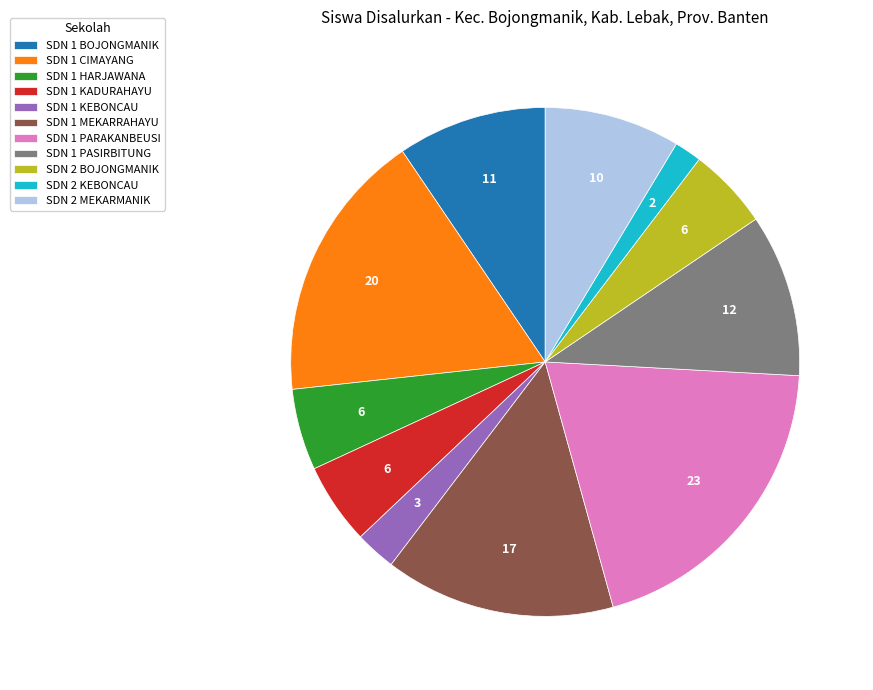

Do SDN 1 PARAKANBEUSI and SDN 2 KEBONCAU together represent more than half of the pie?

No